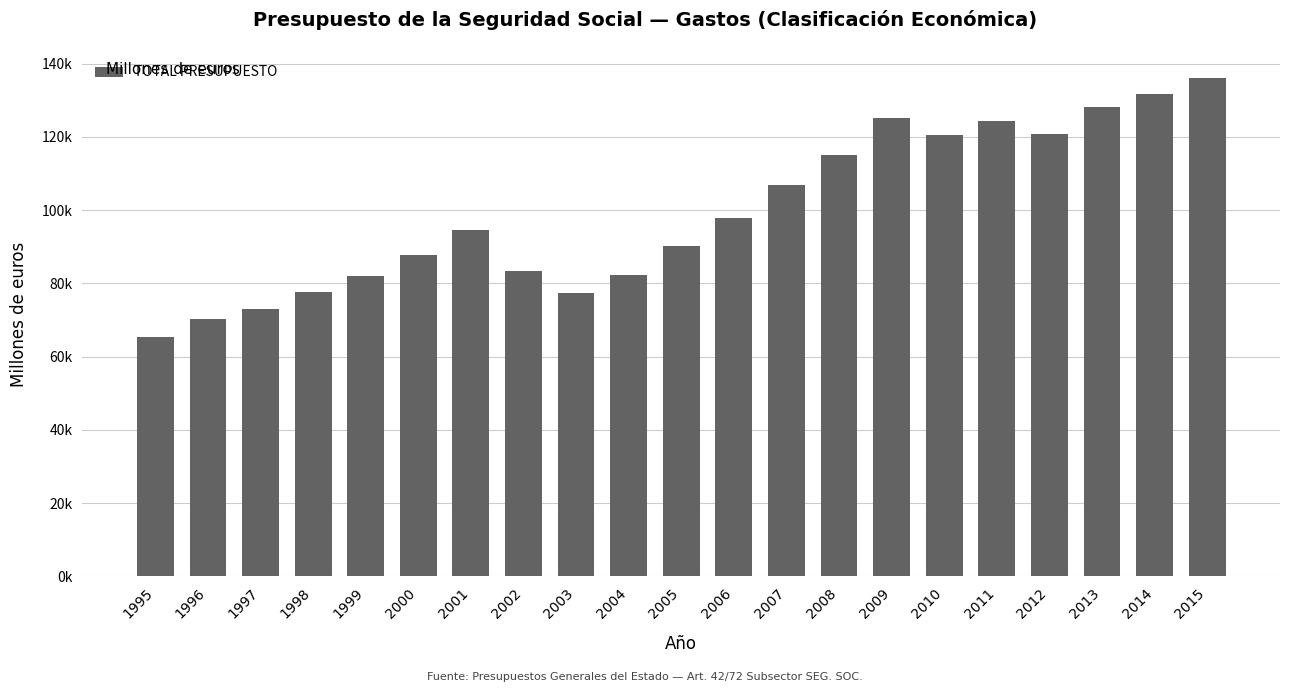

Approximately how many times larger is the value at 2013 compared to 2003?

1.7